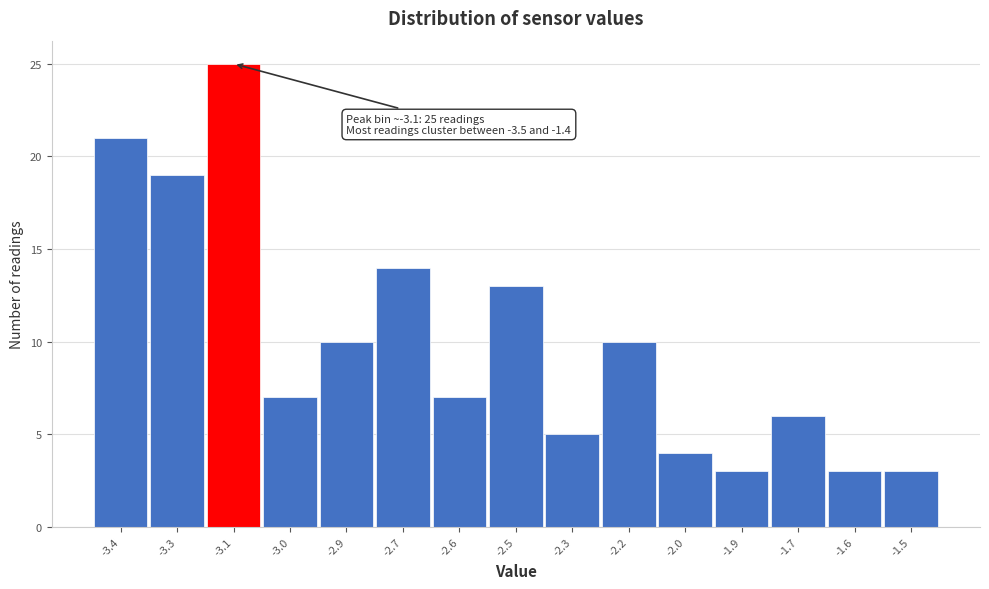

Reading left to right, what are all the values shown in this chart?

21	19	25	7	10	14	7	13	5	10	4	3	6	3	3